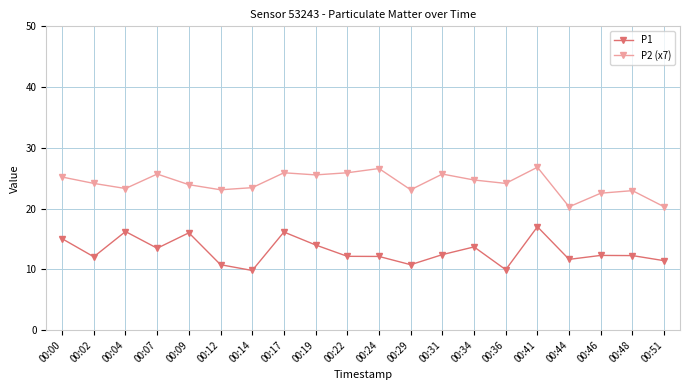

Between 00:04 and 00:41, which series saw the biggest shift?

P2 (x7)